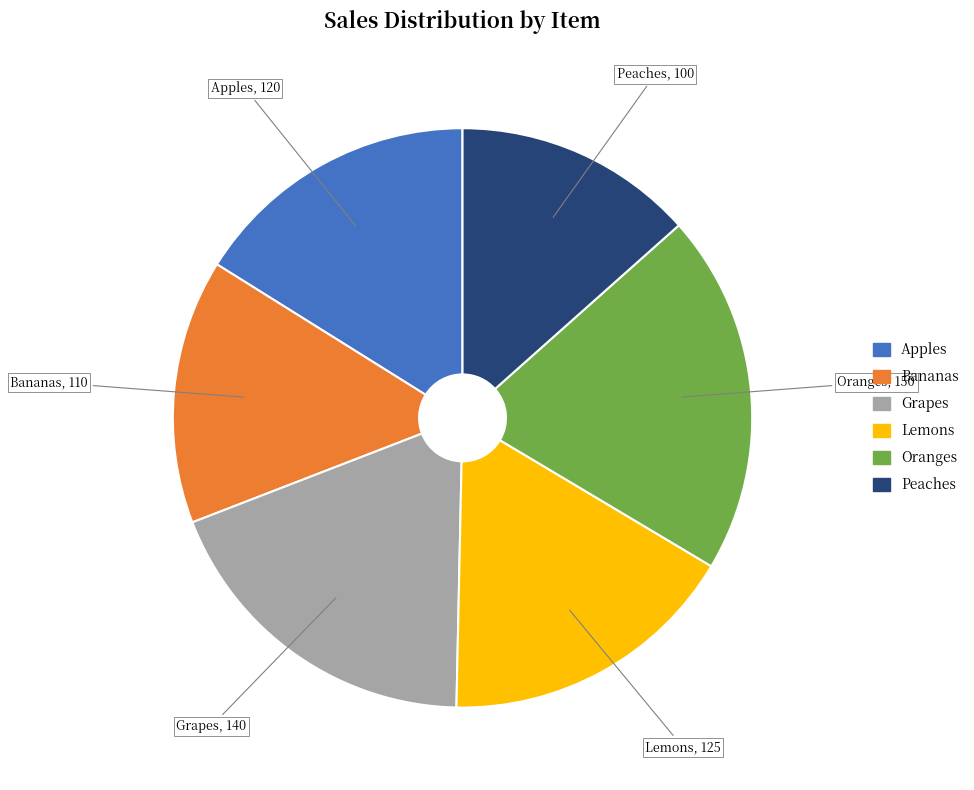

Do Lemons and Oranges together represent more than half of the pie?

No